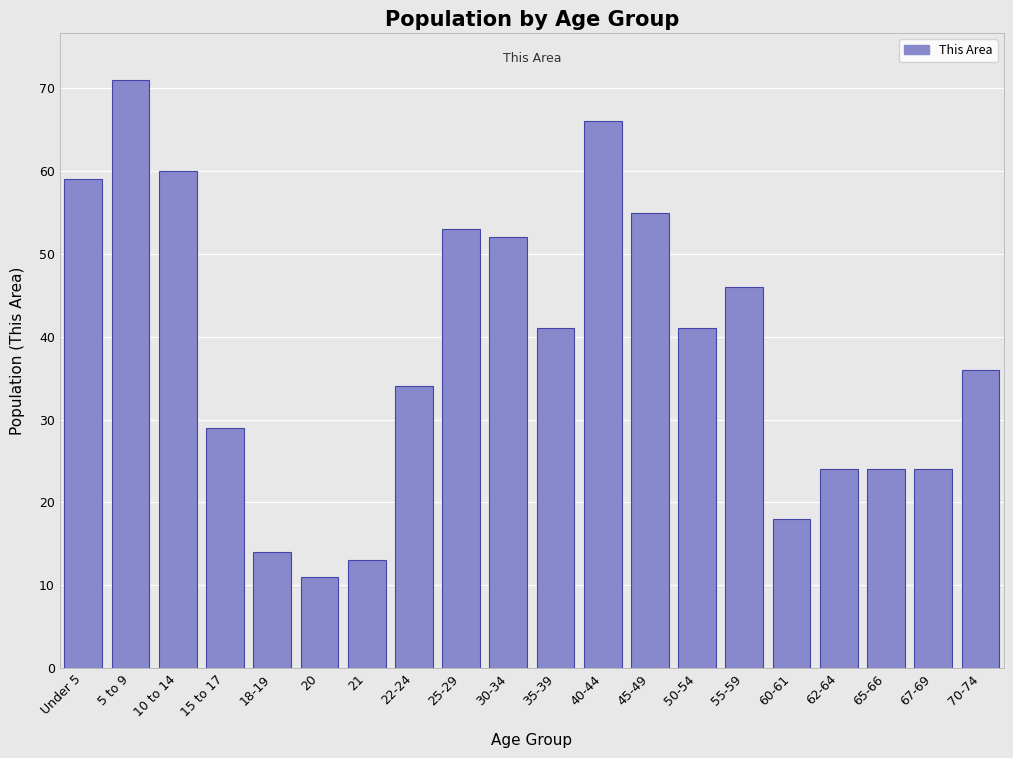

Reading left to right, extract all data points from this chart.

59	71	60	29	14	11	13	34	53	52	41	66	55	41	46	18	24	24	24	36